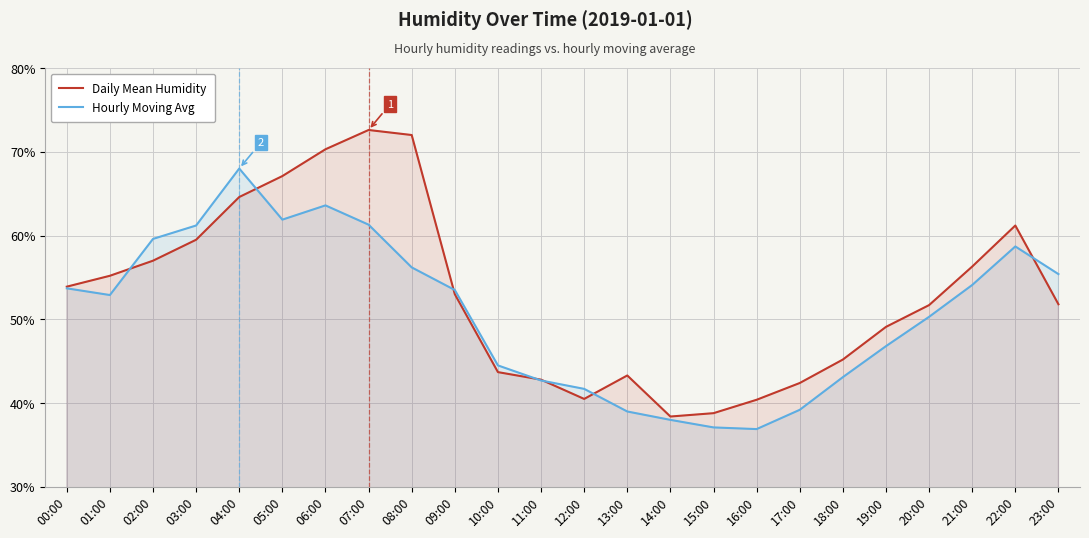

What is the value of the Daily Mean Humidity point at the 23rd from the left?

61.2